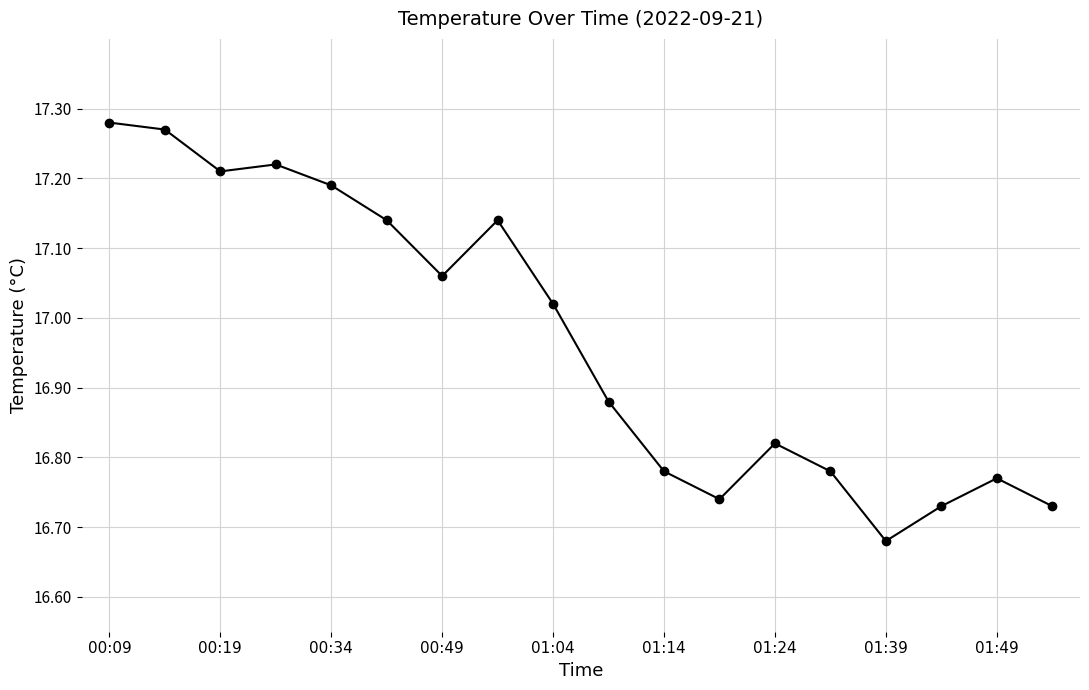

What is the difference between the maximum and minimum values?

0.6